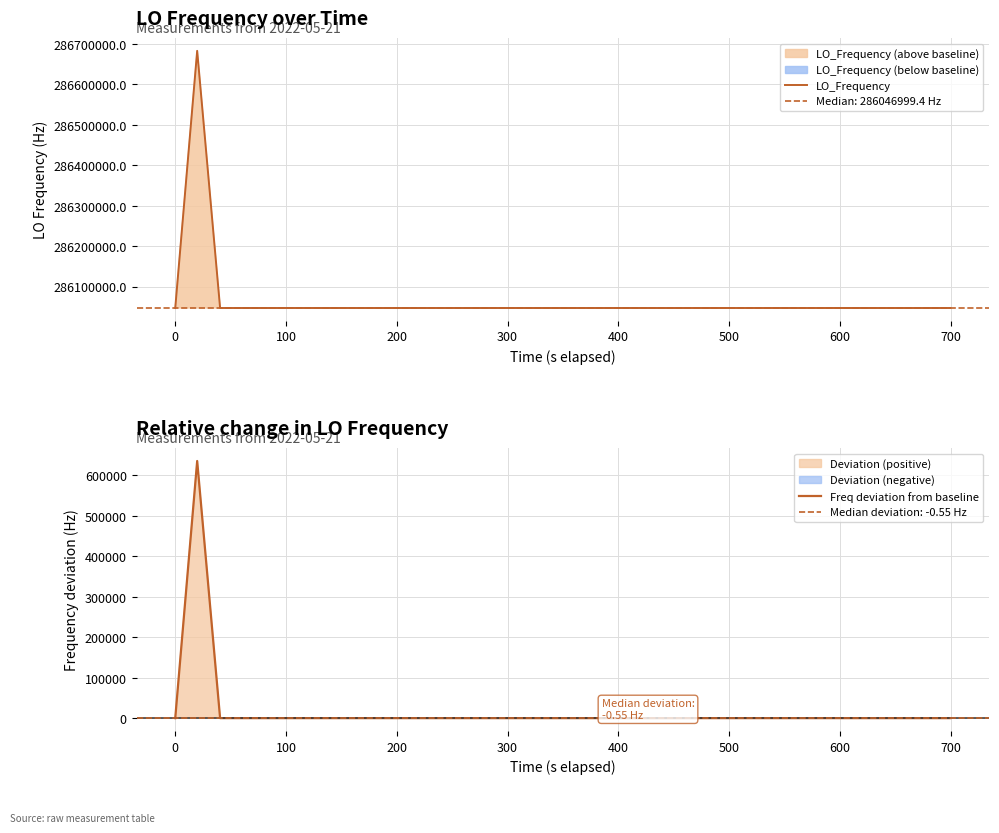

How many data points in LO_Frequency are less than 286046999?

14